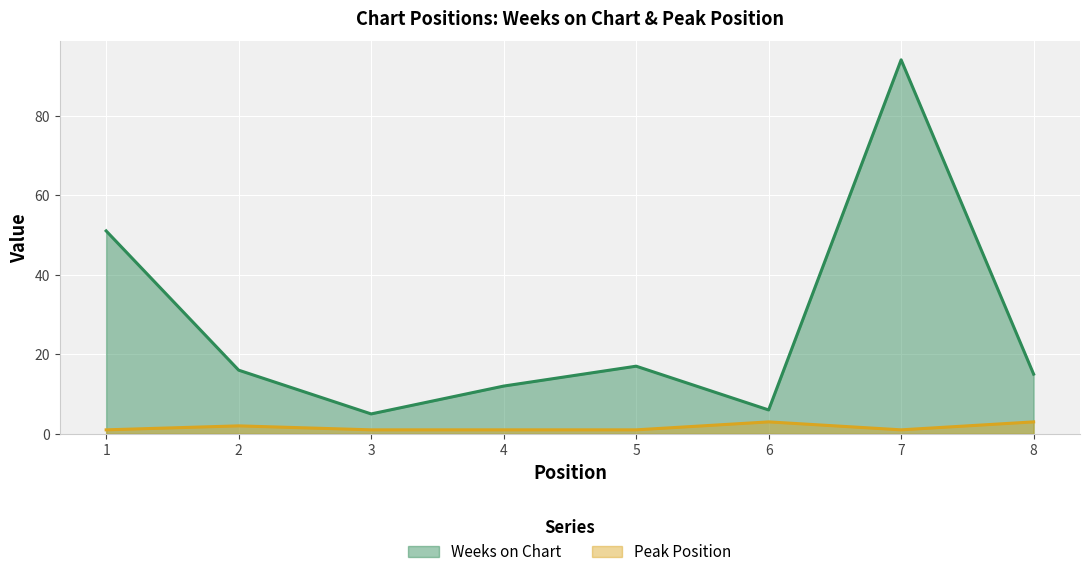

True or false: Weeks on Chart and Peak Position cross at least once.

False